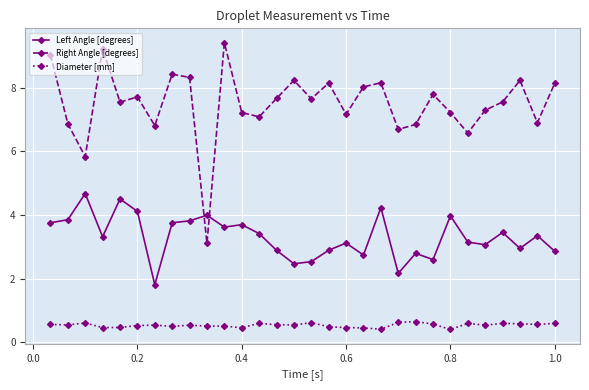

What is the lowest value of the Diameter [mm] series?

0.4